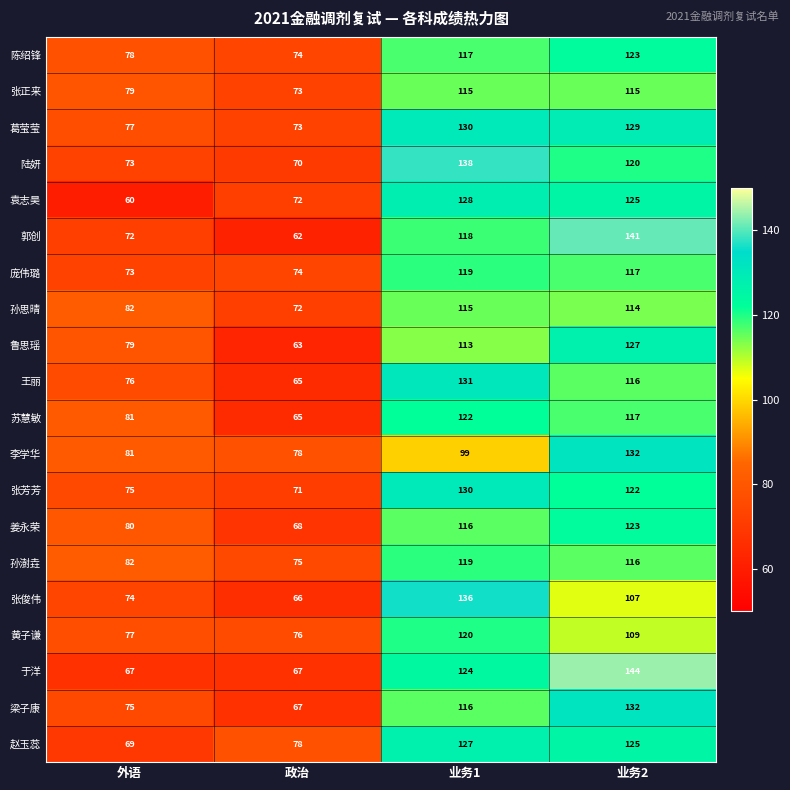

What is the sum of all 葛莹莹 values?

409